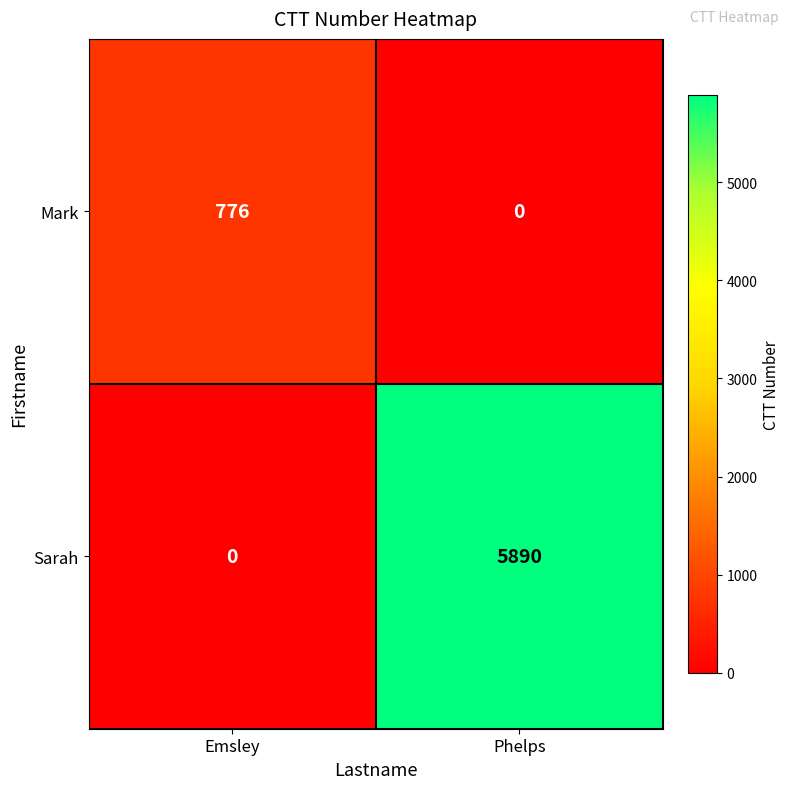

What is the difference between the Sarah values at Emsley and Phelps?

5890